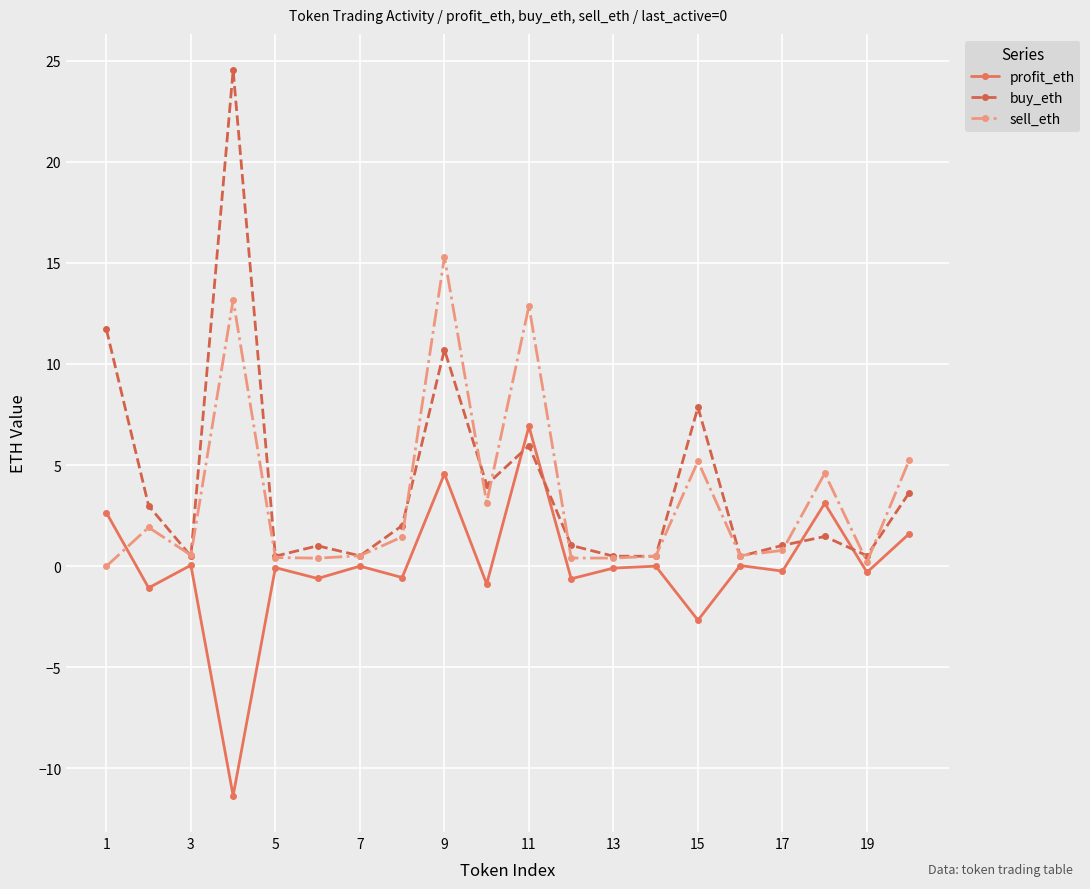

Rank the series by their maximum value, from highest to lowest.

buy_eth, sell_eth, profit_eth